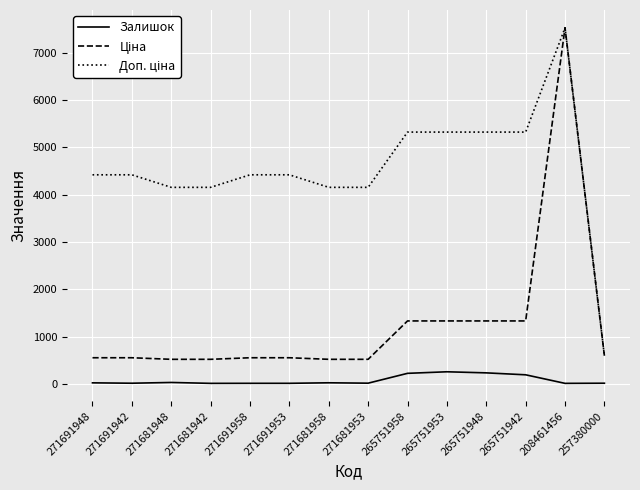

True or false: Залишок has a value of 233.0 at 265751948.

True